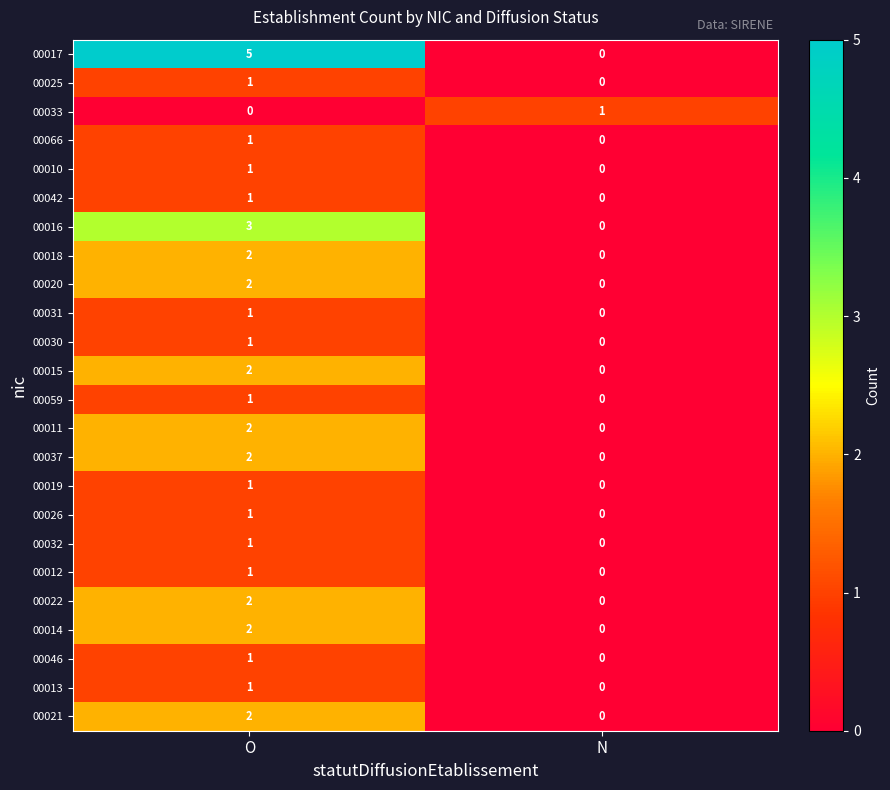

How many values in 00012 are above zero?

1